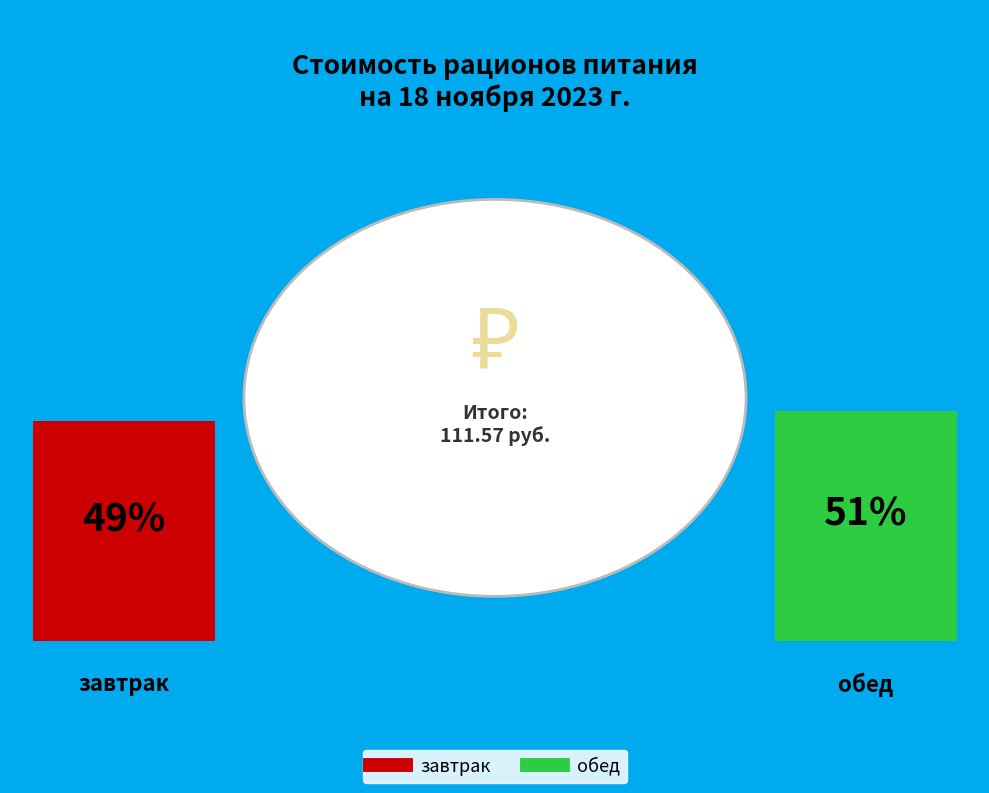

What percentage is the обед slice, to the nearest percent?

51%